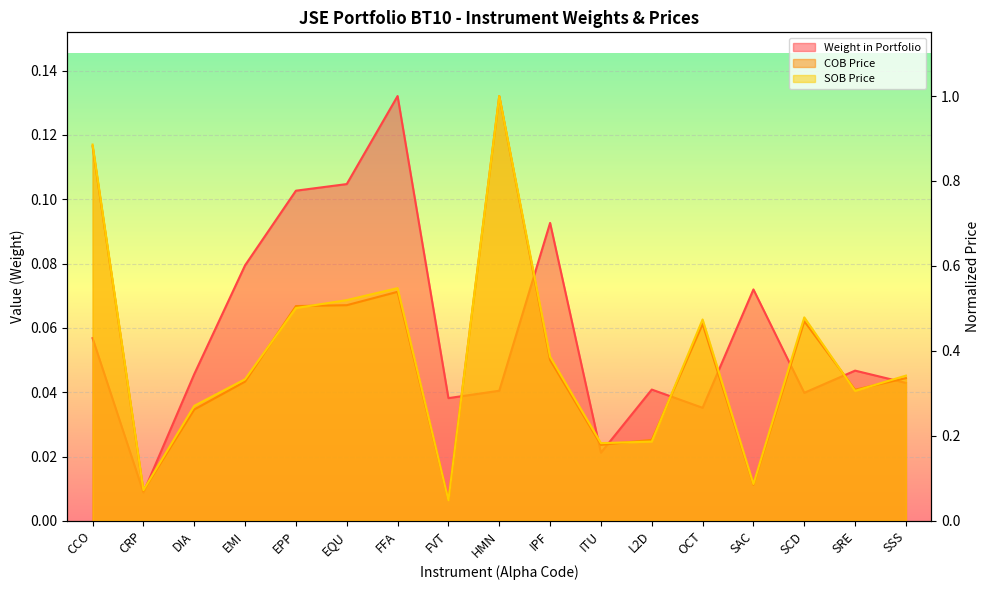

At which category is the sum across all series the highest?

HMN